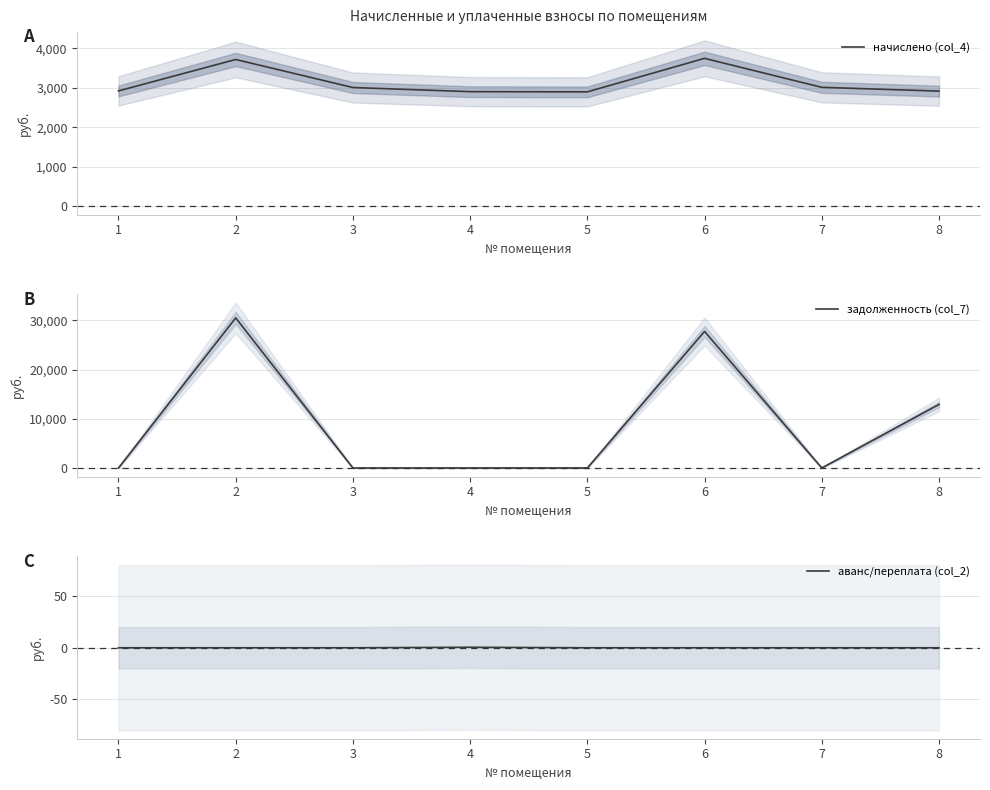

What is the greatest value displayed?

30521.5